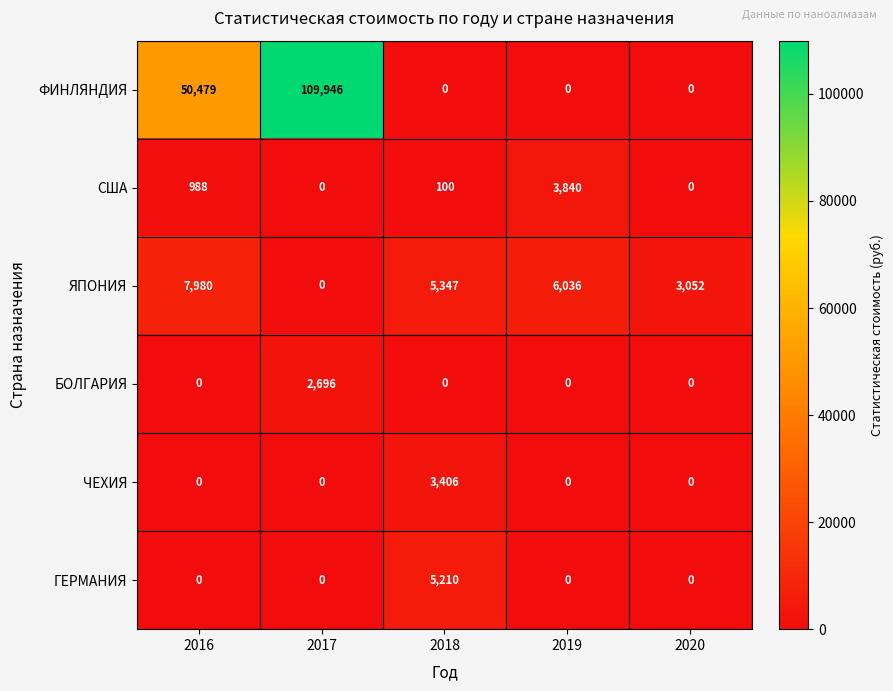

List the series in order of their peak value, lowest first.

БОЛГАРИЯ, ЧЕХИЯ, США, ГЕРМАНИЯ, ЯПОНИЯ, ФИНЛЯНДИЯ